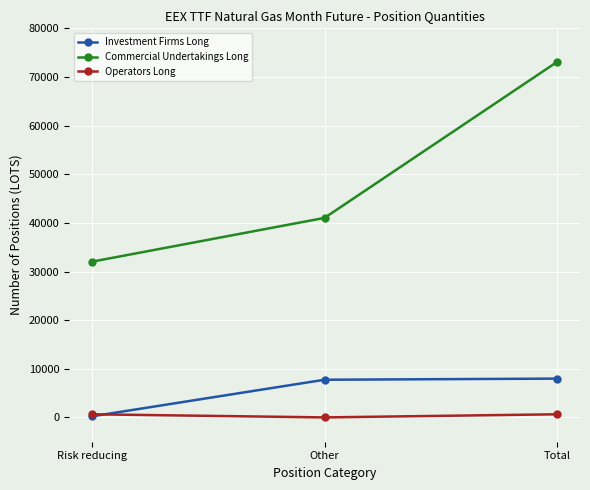

True or false: Commercial Undertakings Long has a value of 41021 at Other.

True